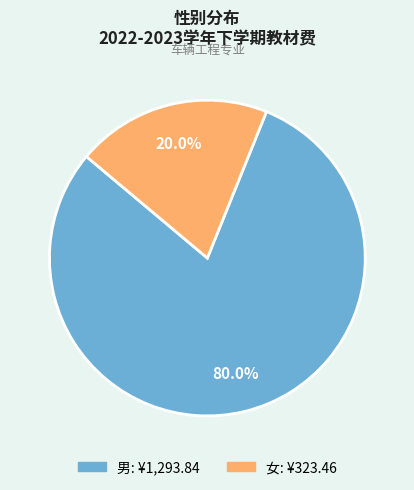

What is the largest slice in the pie chart?

男